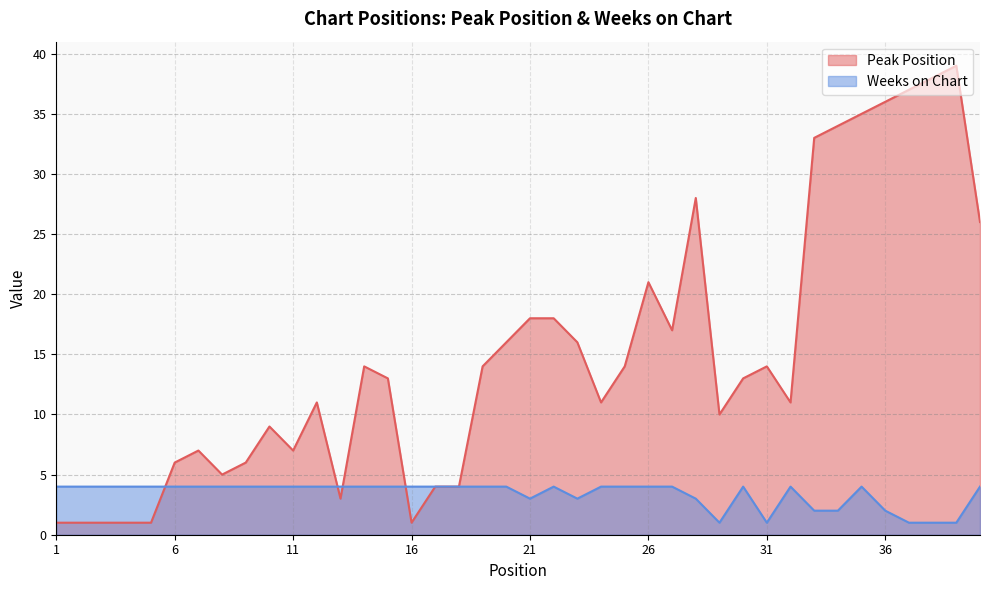

After their last crossing, which series has the higher values: Peak Position or Weeks on Chart?

Weeks on Chart